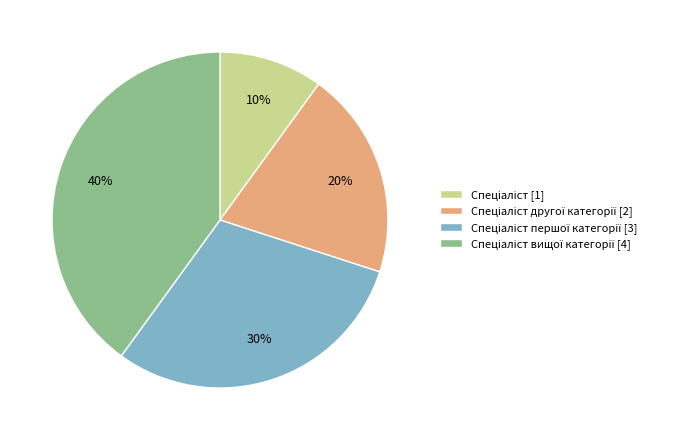

To the nearest percent, what is the difference between the largest and smallest slice percentages?

30%